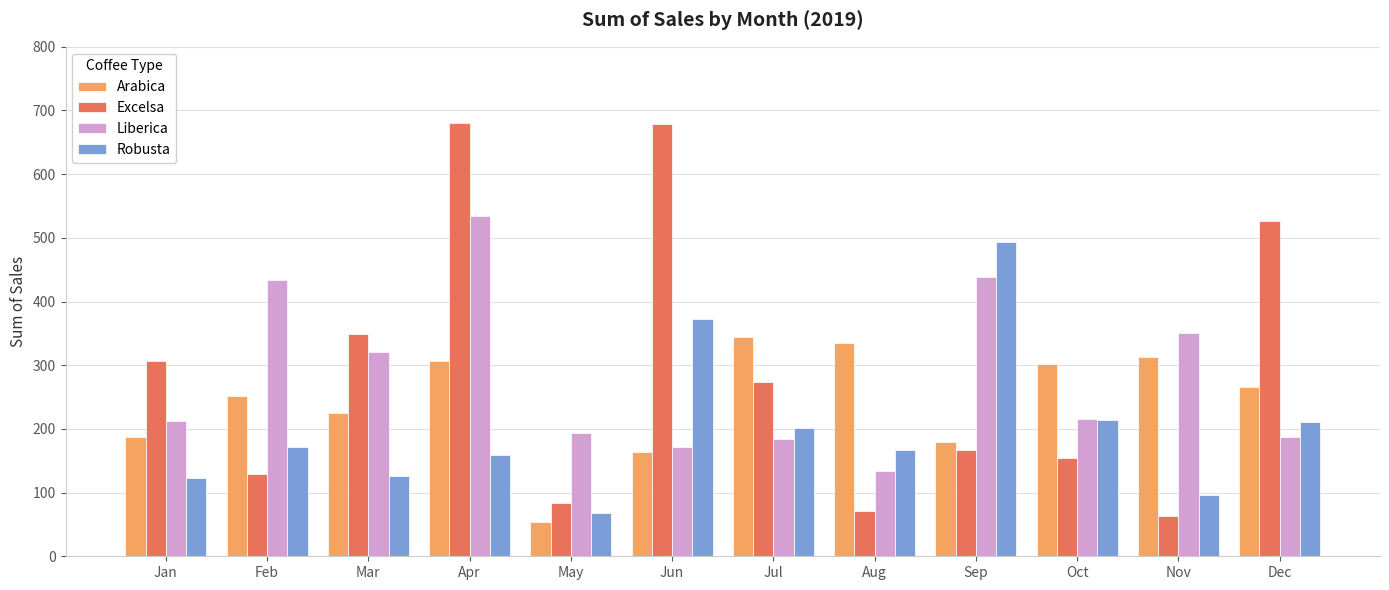

At how many categories does at least one series exceed 199?

11